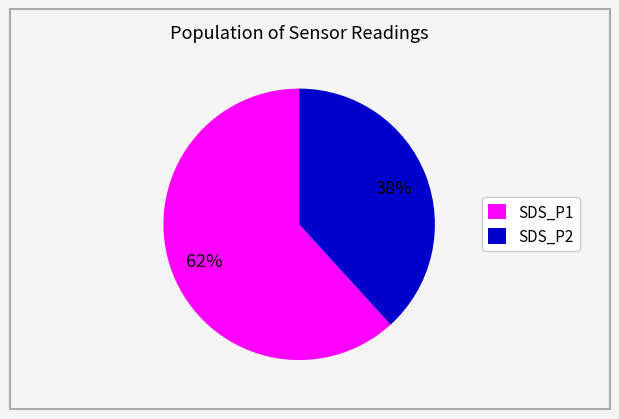

Is it true that SDS_P2 is 32% of the pie?

False